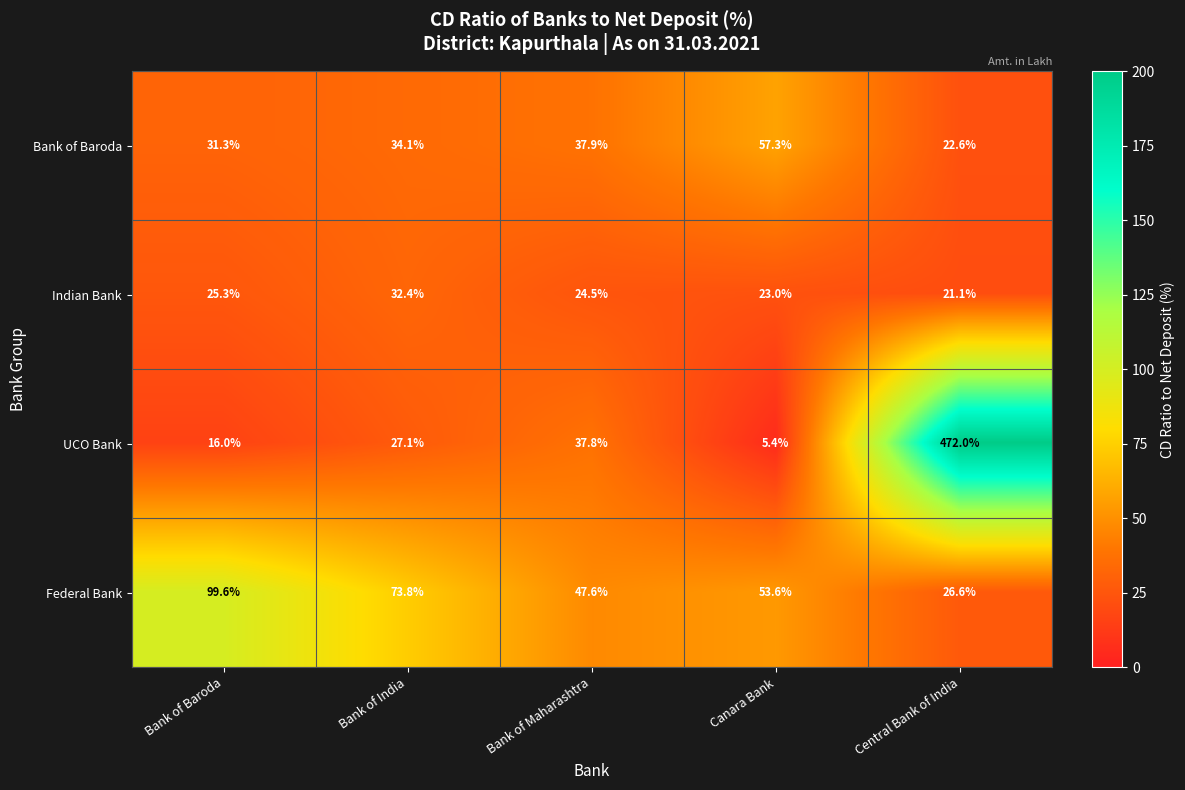

At which category is the sum across all series the highest?

Central Bank of India